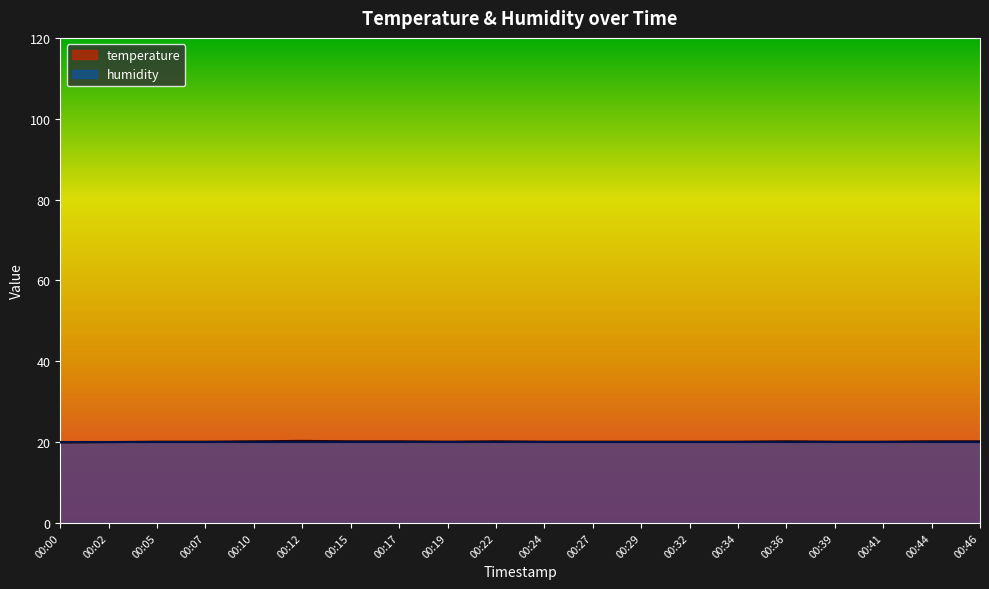

Does the chart have visible grid lines?

No